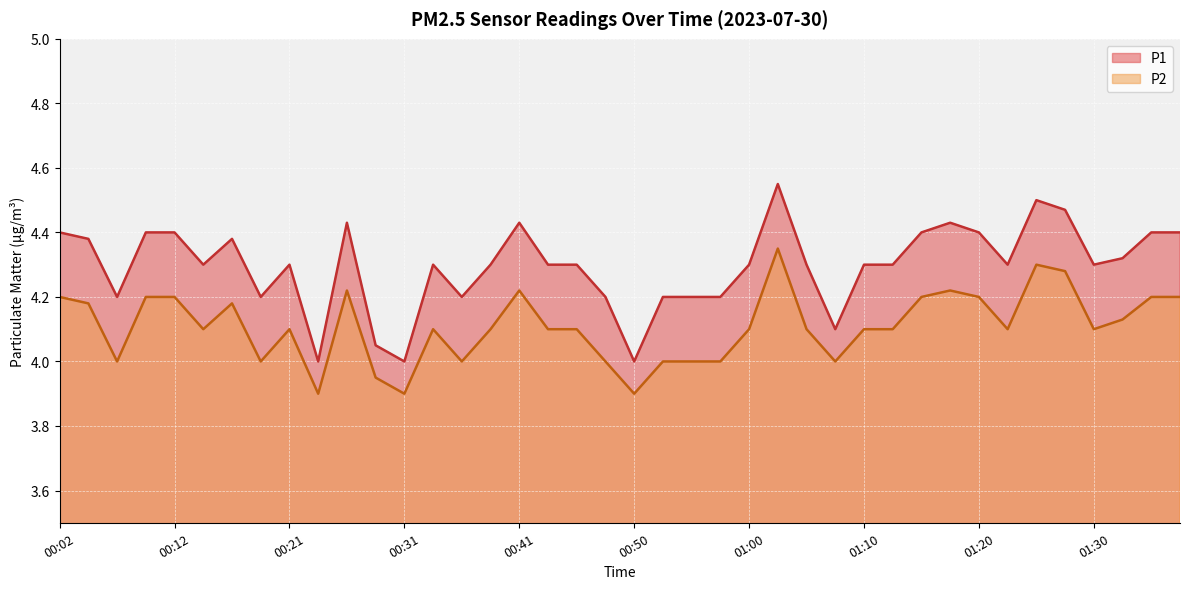

At which label does P1 reach its peak?

01:03